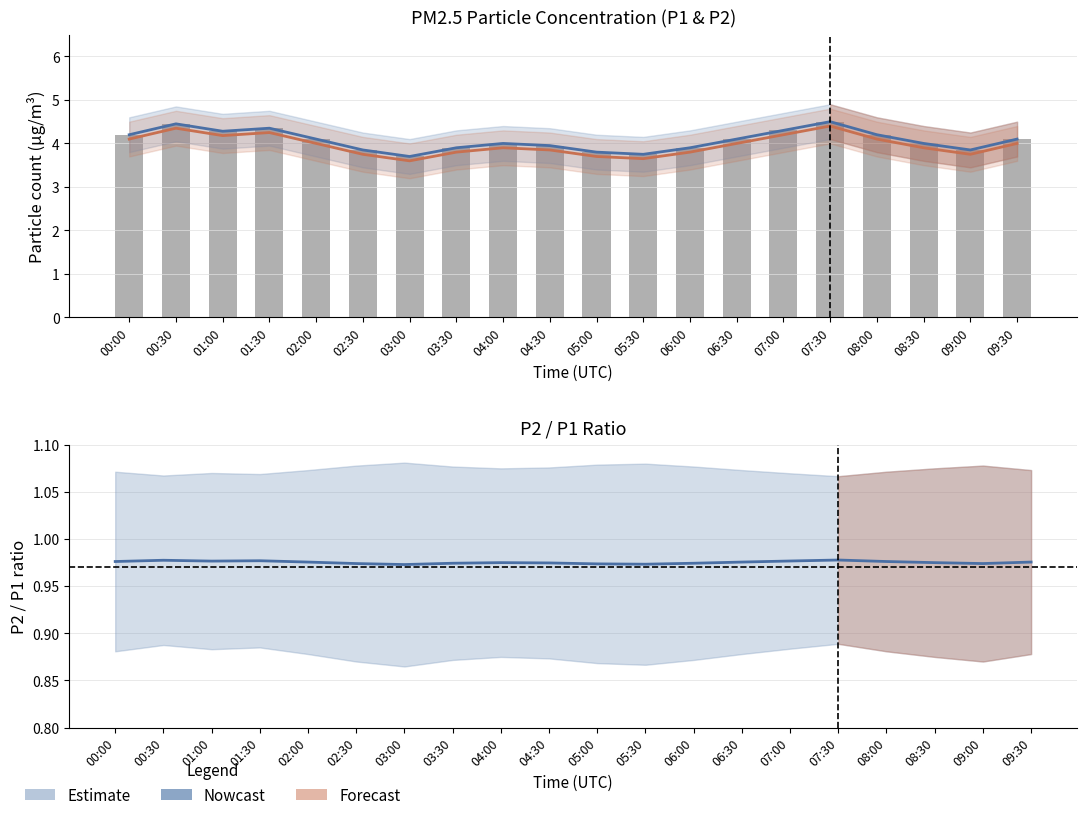

What is the value of the P1 (Estimate) bar at the 16th from the left?

4.5